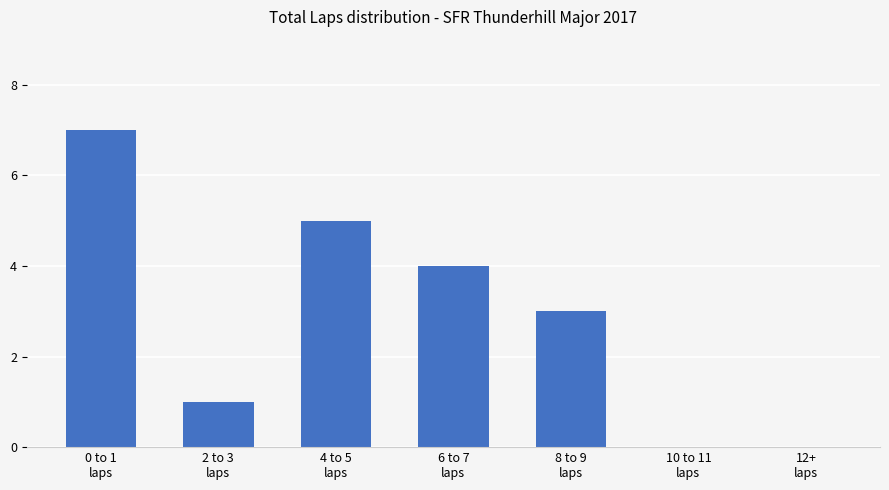

Where does the data first go above 3?

0 to 1
laps